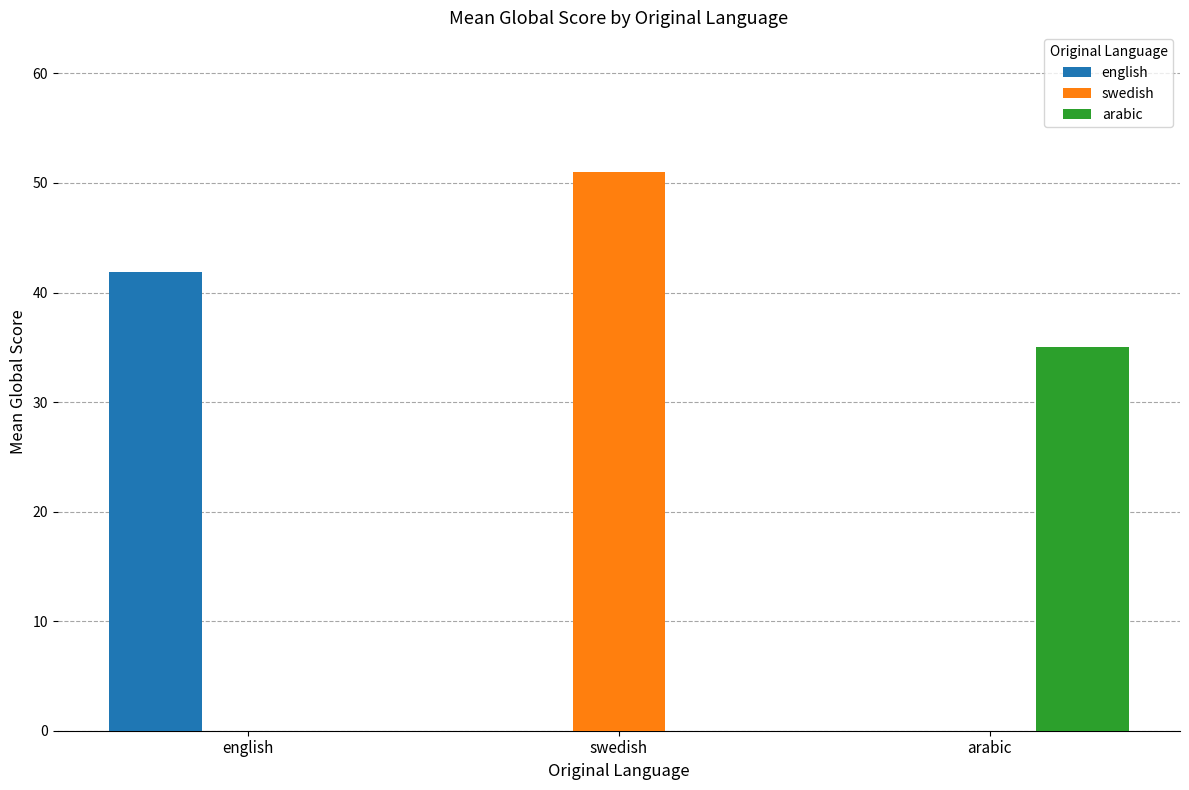

Between swedish and arabic, which series saw the biggest shift?

swedish